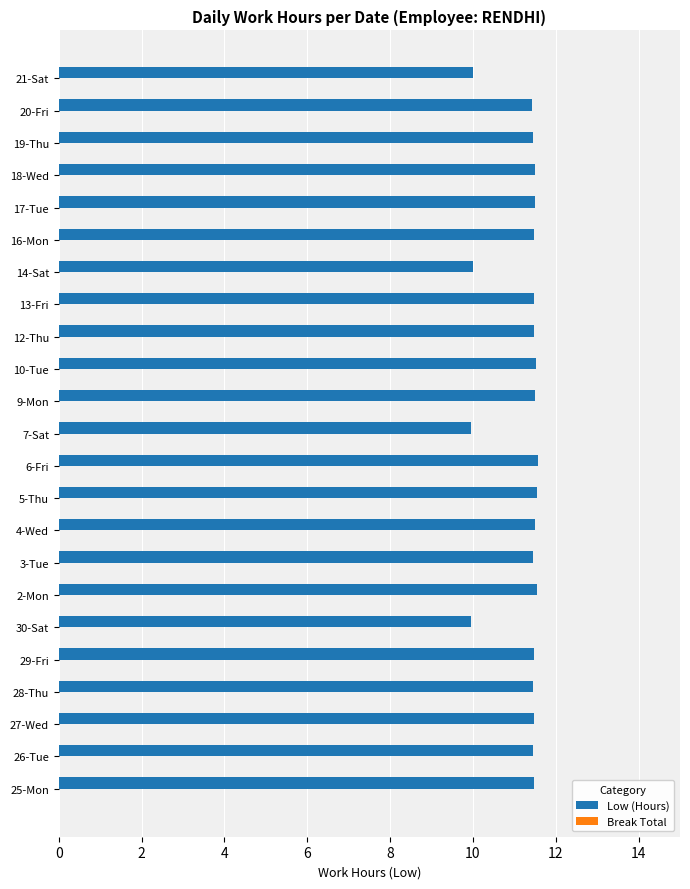

What is the maximum value shown in the chart?

11.6